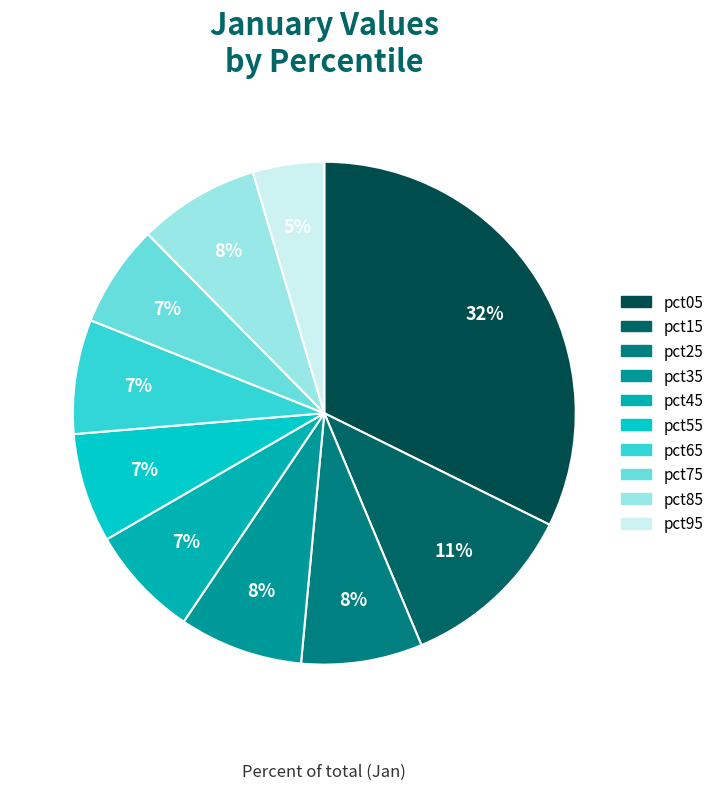

Approximately how many times larger is the value at pct55 compared to pct05?

0.2